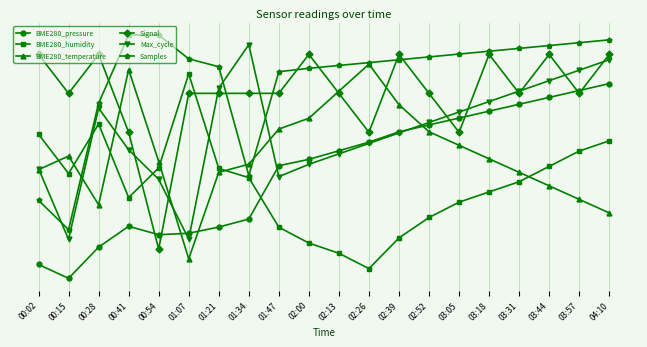

List the series in order of their peak value, highest first.

Samples, Max_cycle, Signal, BME280_temperature, BME280_humidity, BME280_pressure